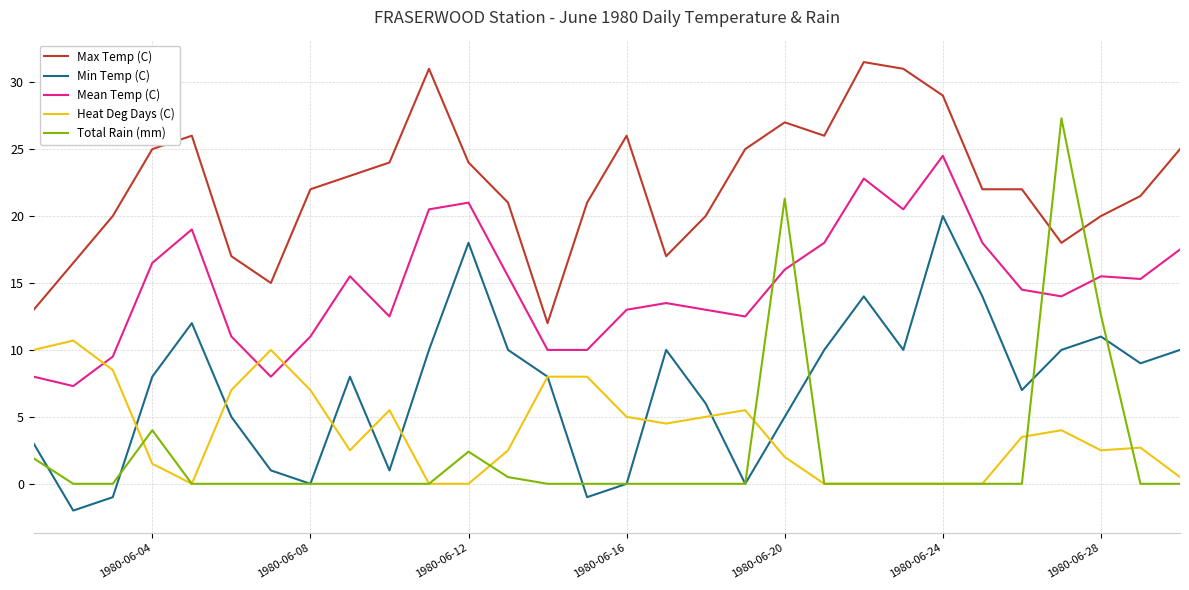

Does the chart have visible grid lines?

Yes